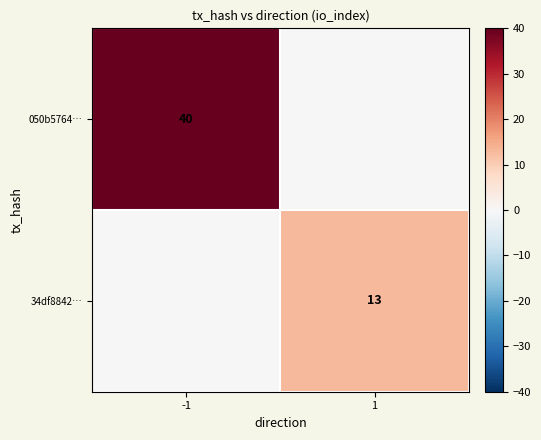

The 050b5764… series shows 21 at -1. True or false?

False